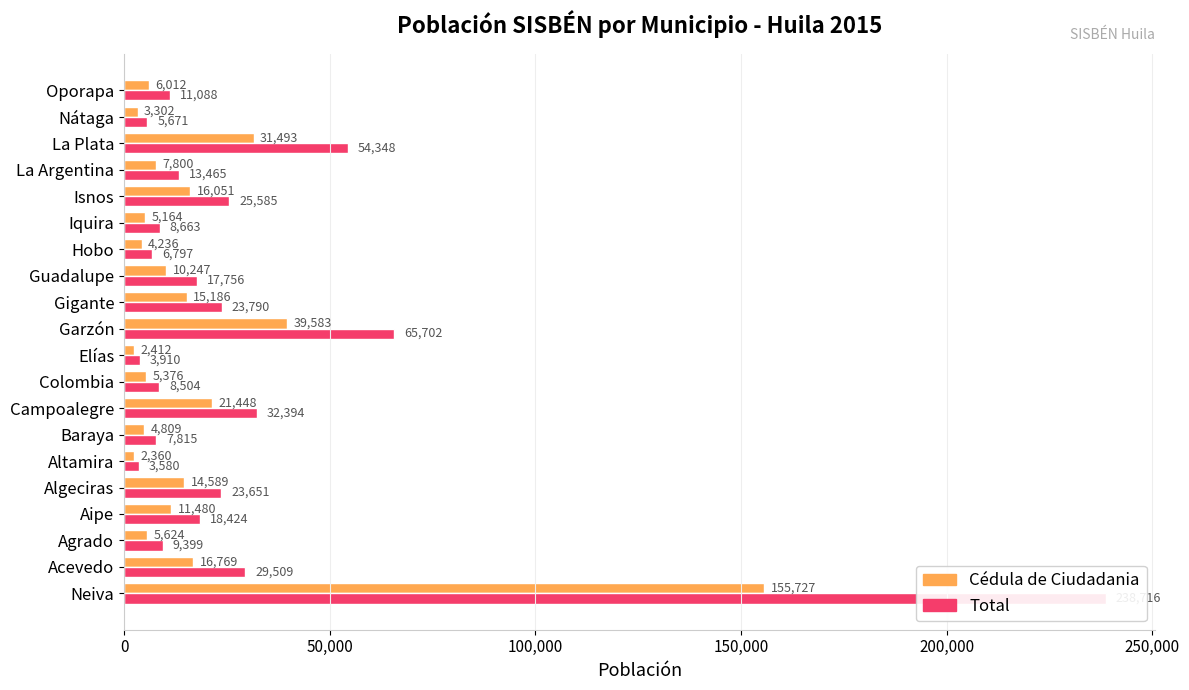

How many bars are there in total?

40